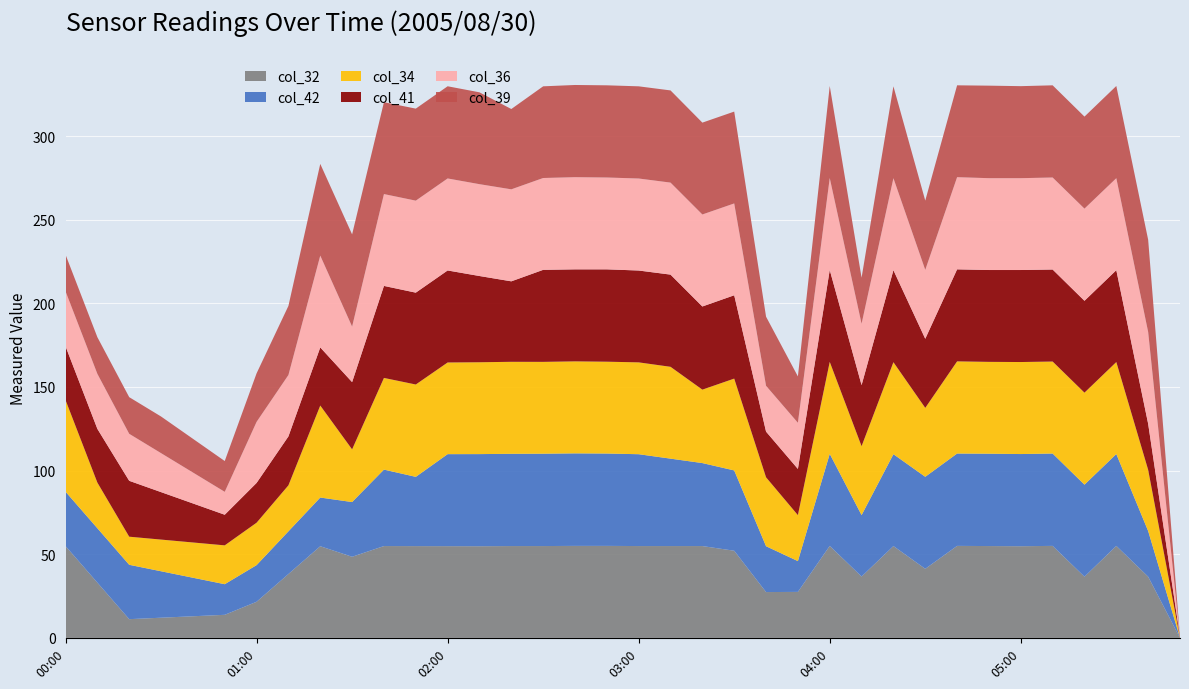

What is the highest value of the col_32 series?

55.0